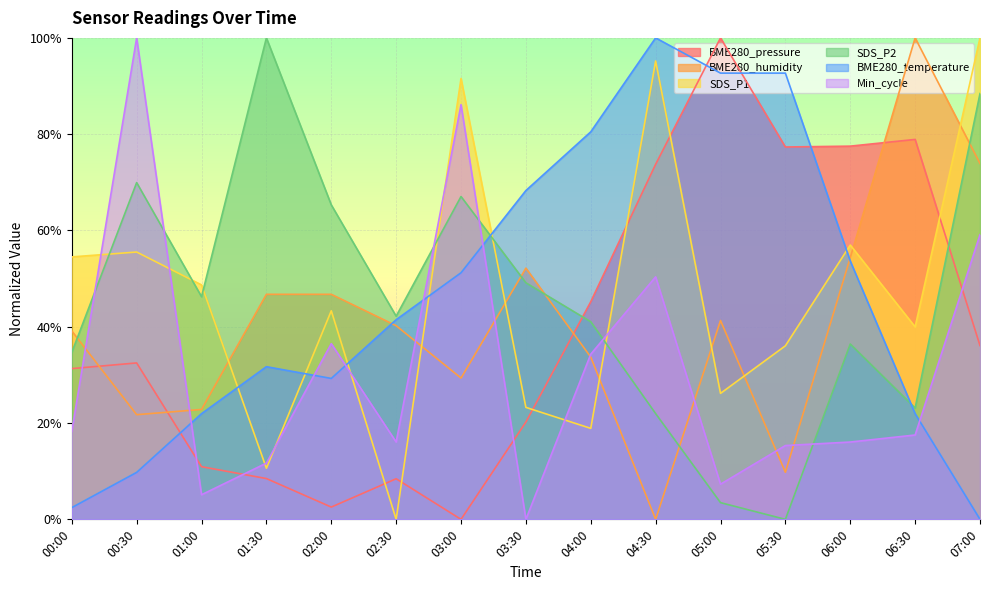

Is the value of BME280_pressure at 02:30 greater than the value of SDS_P2 at 02:30?

No